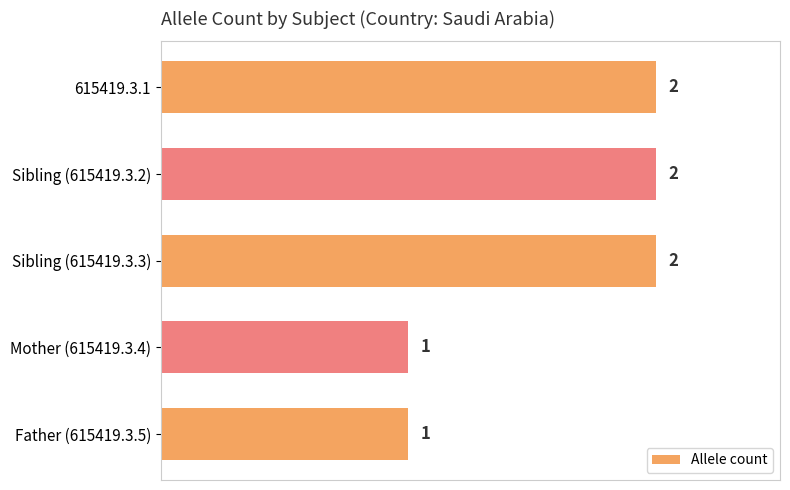

Does the chart contain any negative values?

No